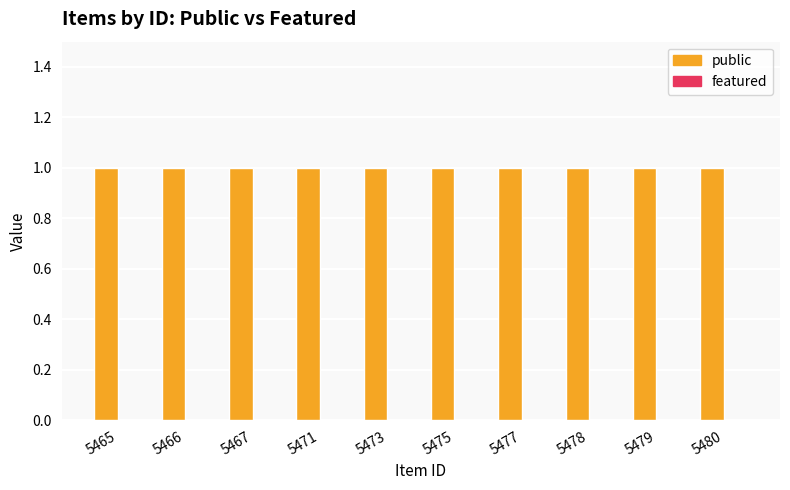

Which series has the largest total across all categories?

public